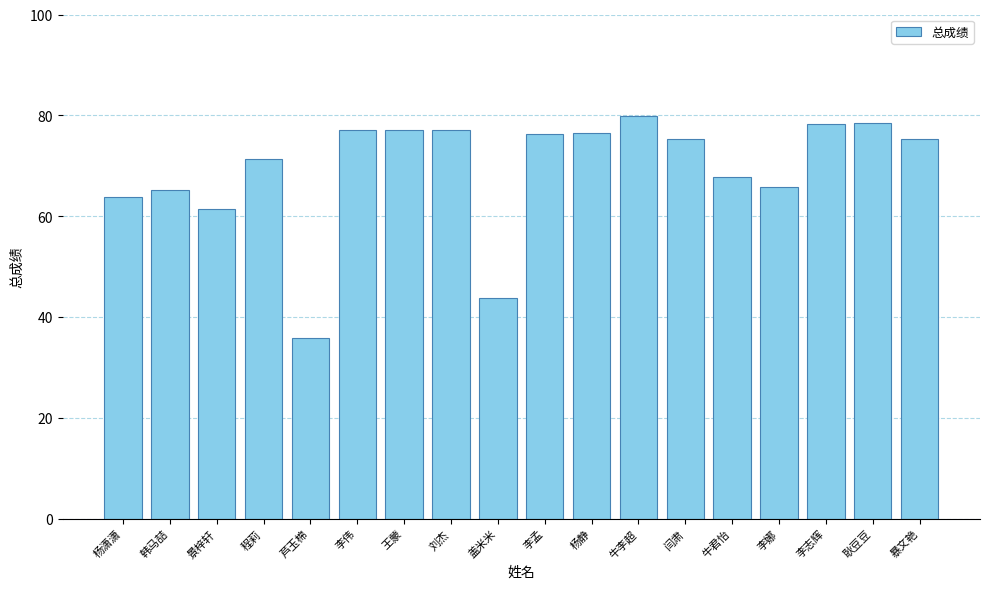

What is the greatest value displayed?

79.9